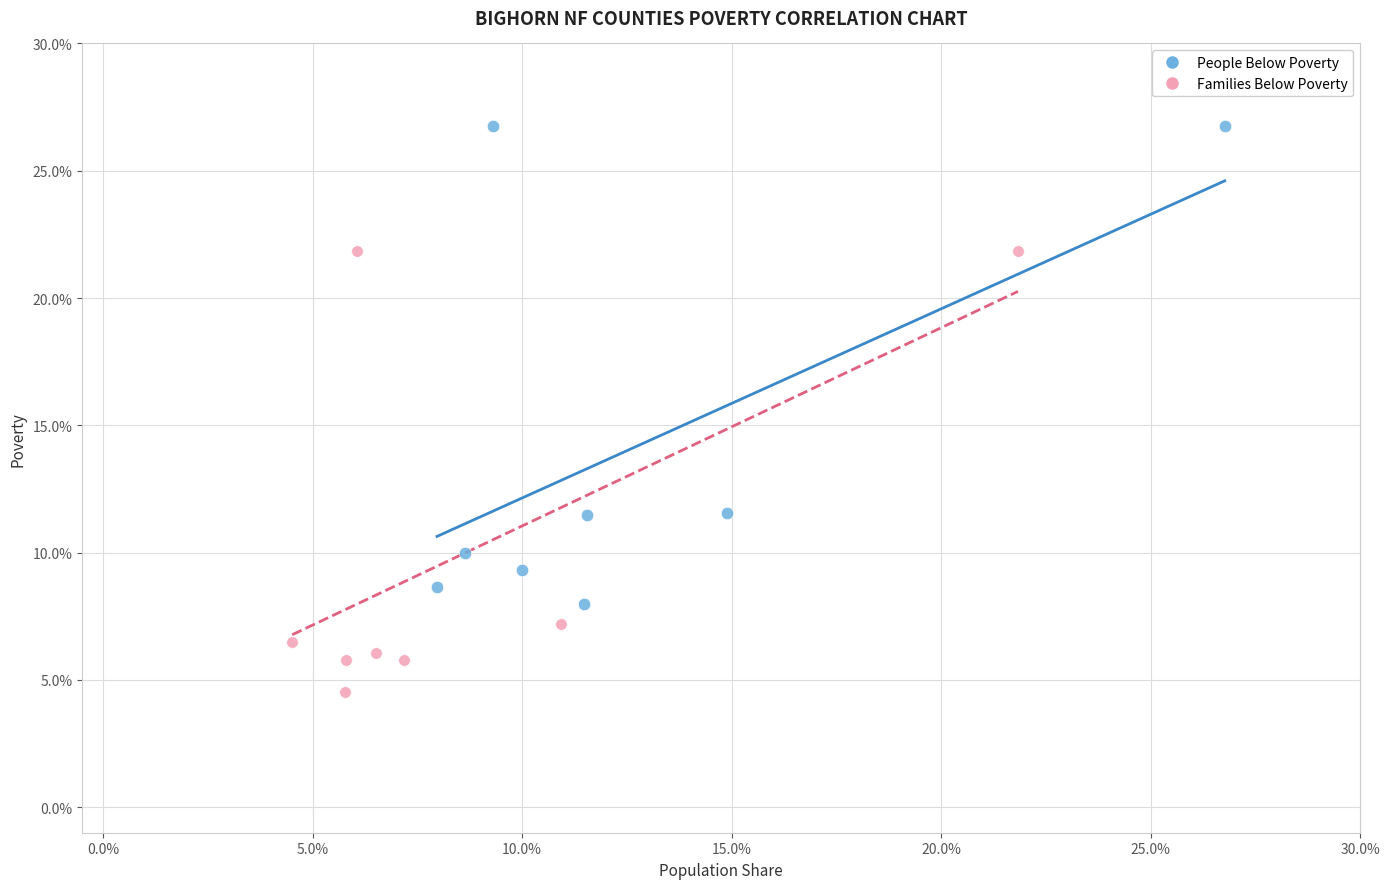

What are all the series names shown in the legend?

People Below Poverty, Families Below Poverty